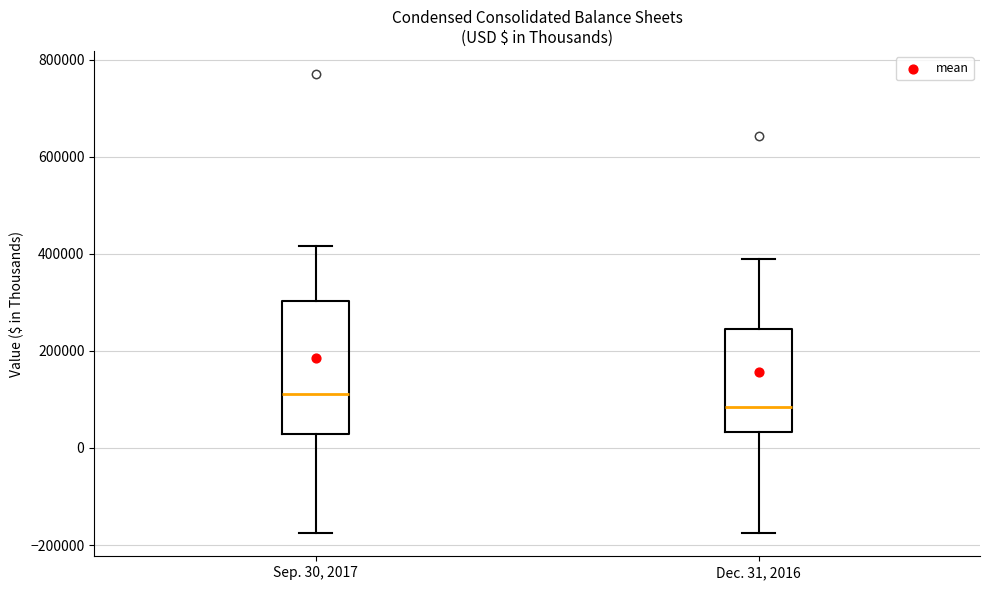

Reading left to right, transcribe this box plot: for each box, give where its median line is, the range the box spans, and where its two whiskers end, as read against the y-axis. The values are not printed on the chart, so give them approximately, as read against the axis.

Sep. 30, 2017: median 120000, box 20000 to 300000, whiskers -180000 to 420000
Dec. 31, 2016: median 80000, box 40000 to 240000, whiskers -180000 to 380000